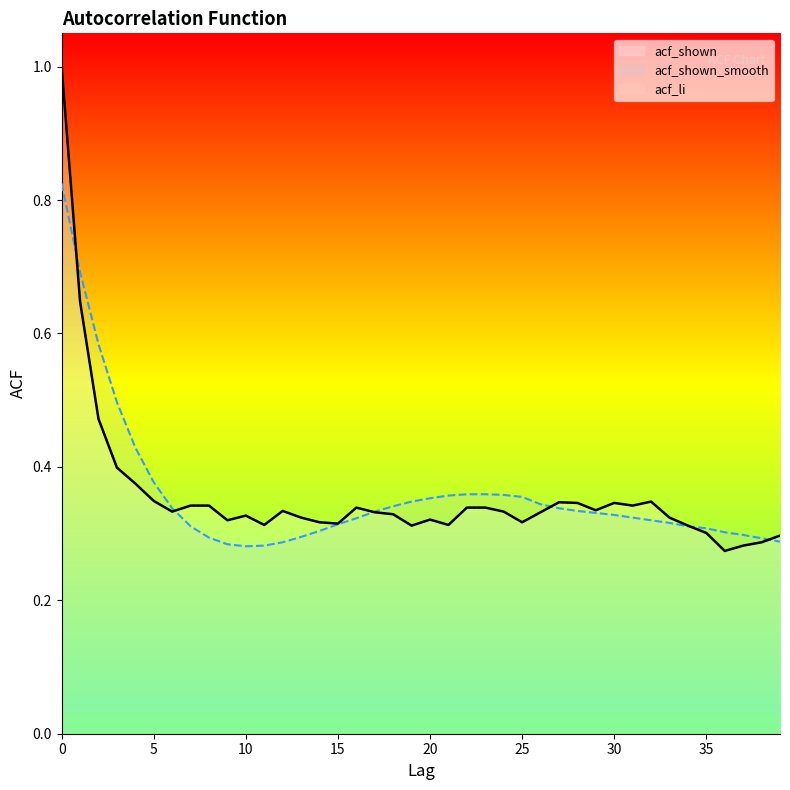

In acf_shown, how many points are lower than both neighbors (excluding endpoints)?

10